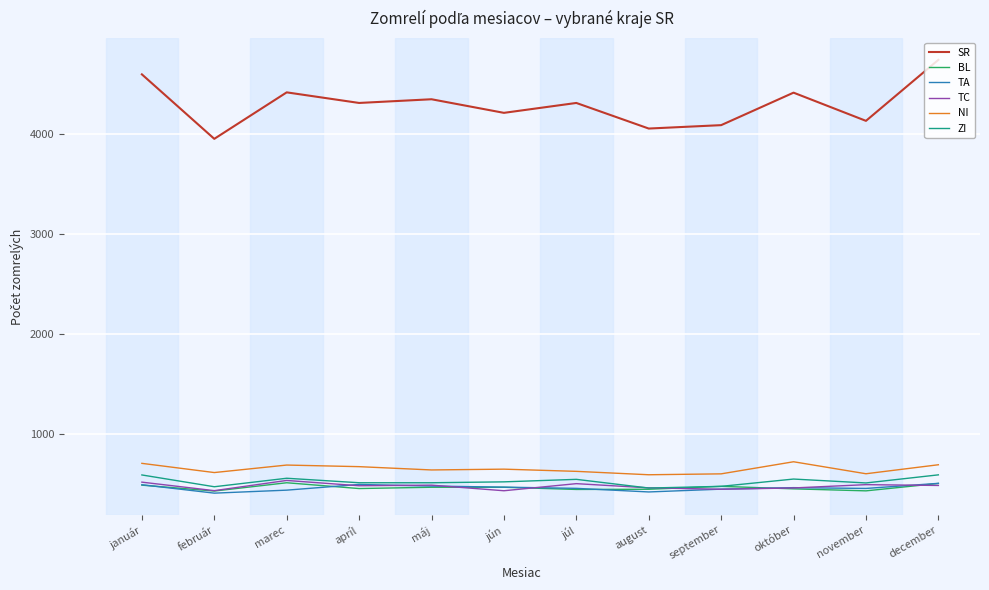

True or false: BL has a value of 216 at máj.

False